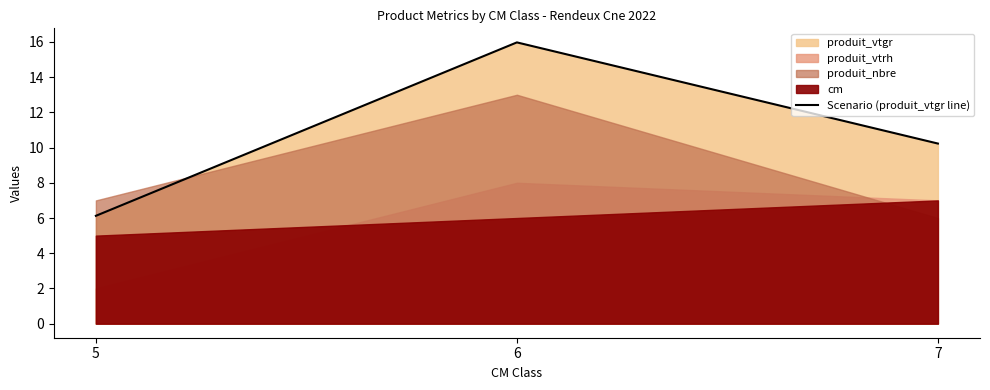

Reading left to right, what are all the values shown in this chart?

5=6.1	6=16.0	7=10.2